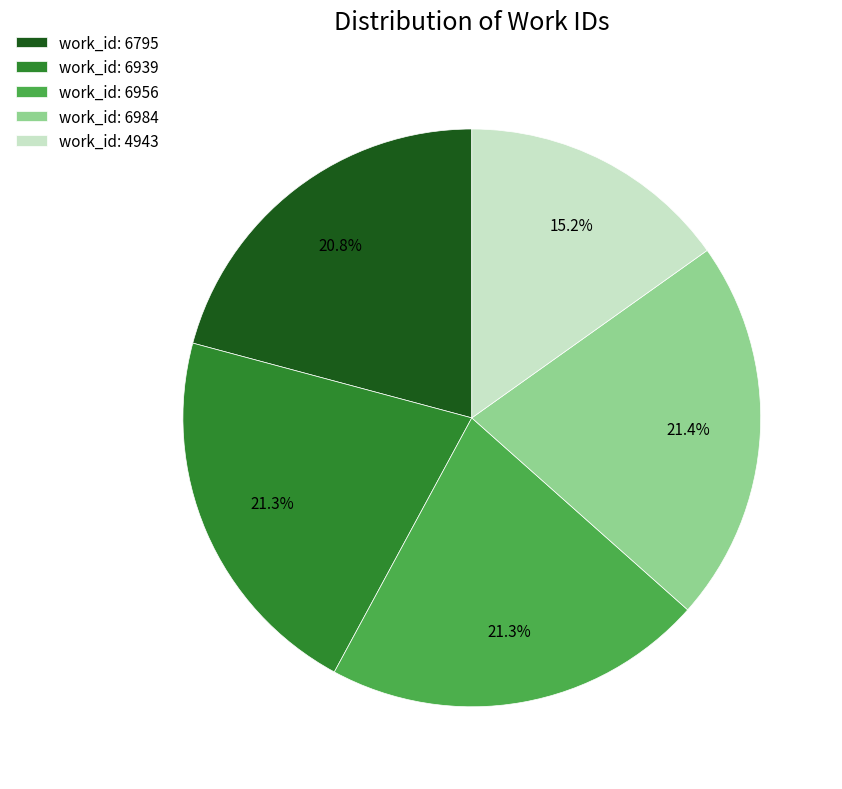

To the nearest percent, what is the difference between the largest and smallest slice percentages?

6%